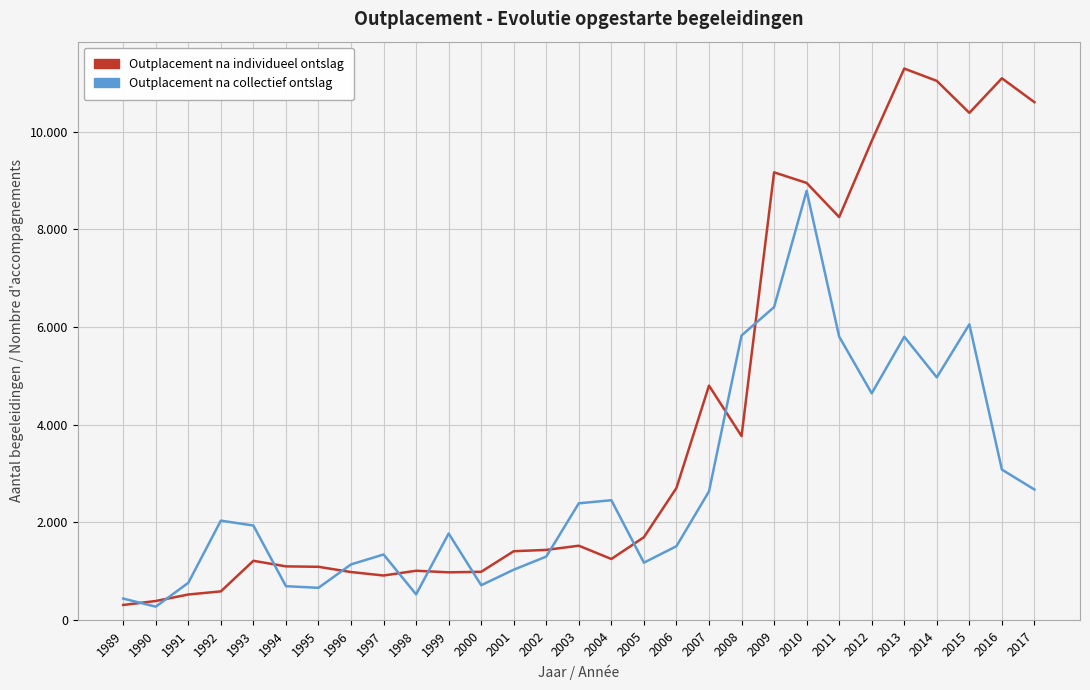

What are all the series names shown in the legend?

Outplacement na individueel ontslag, Outplacement na collectief ontslag